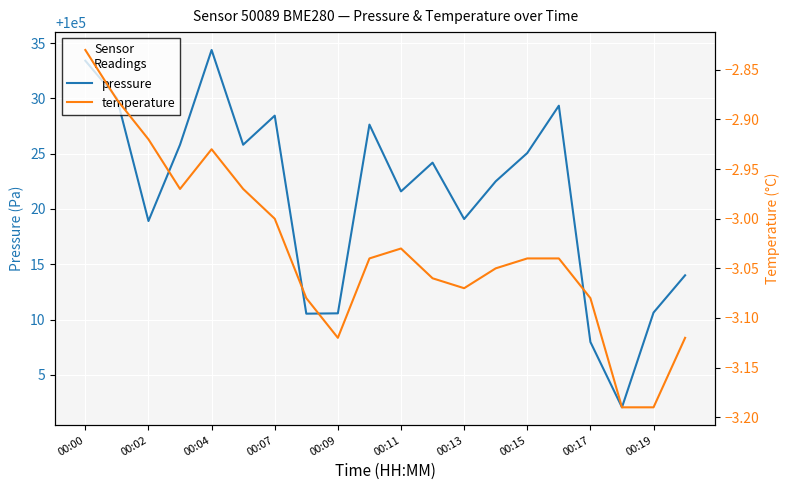

What is the sum of all pressure values?

2000421.9